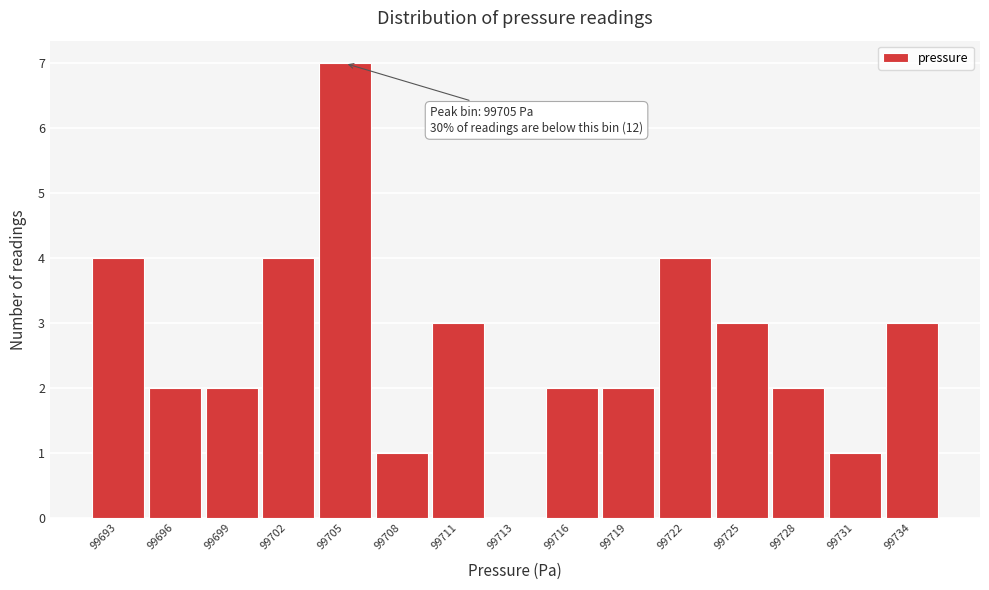

Reading left to right, what are all the values shown in this chart?

99693=4	99696=2	99699=2	99702=4	99705=7	99708=1	99711=3	99713=0	99716=2	99719=2	99722=4	99725=3	99728=2	99731=1	99734=3